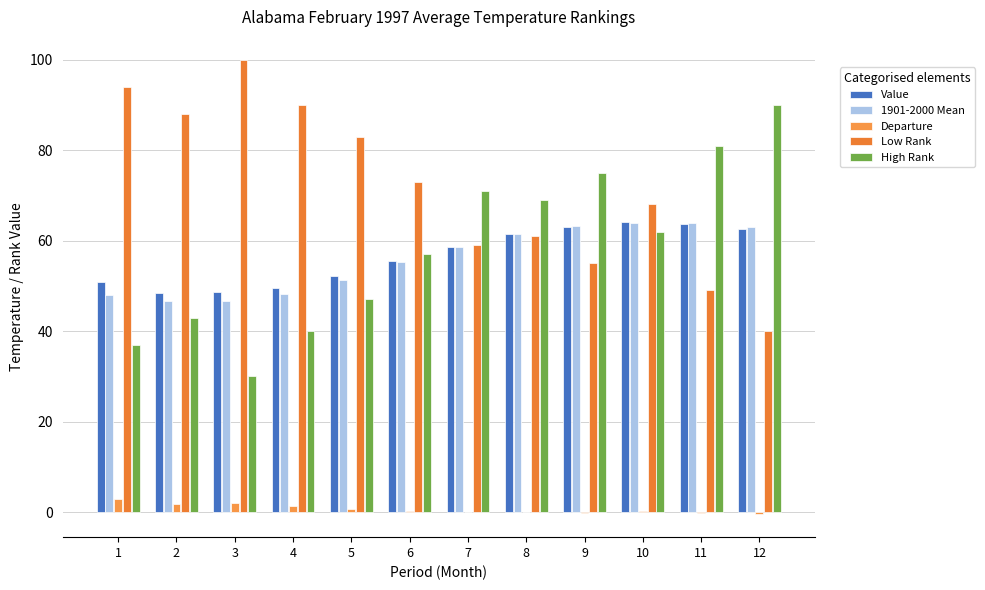

Which series has the largest range (max minus min)?

Low Rank